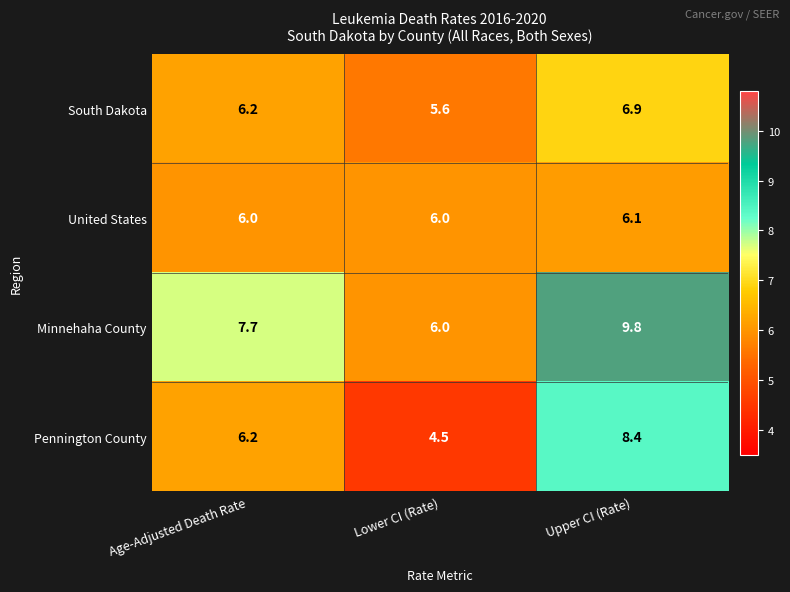

What is the minimum value shown in the chart?

4.5